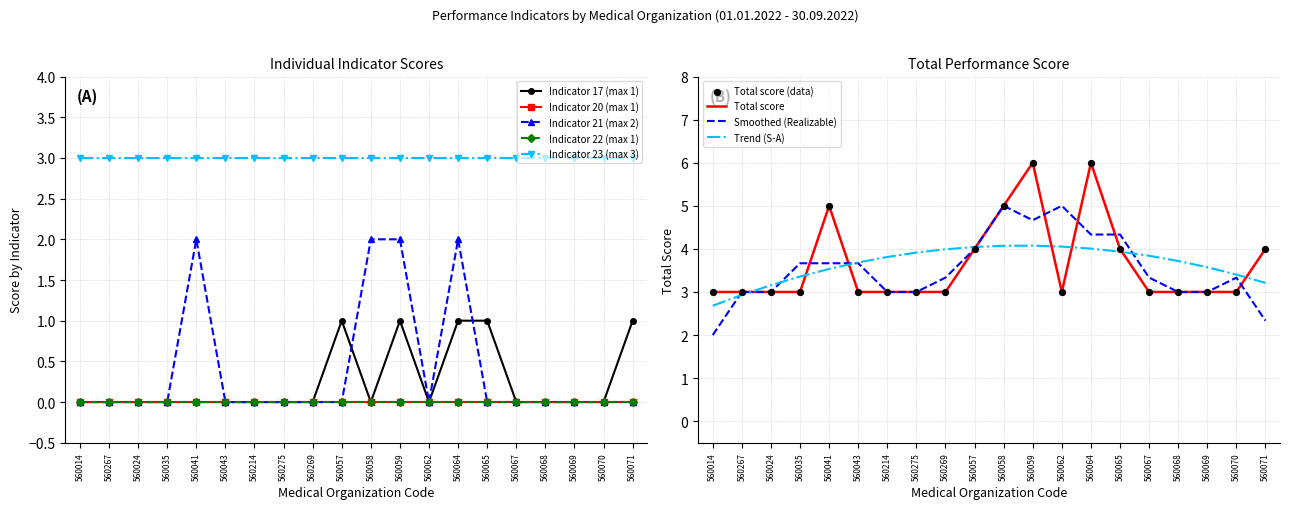

Is the value of Total score at 560035 greater than the value of Trend (S-A) at 560065?

No